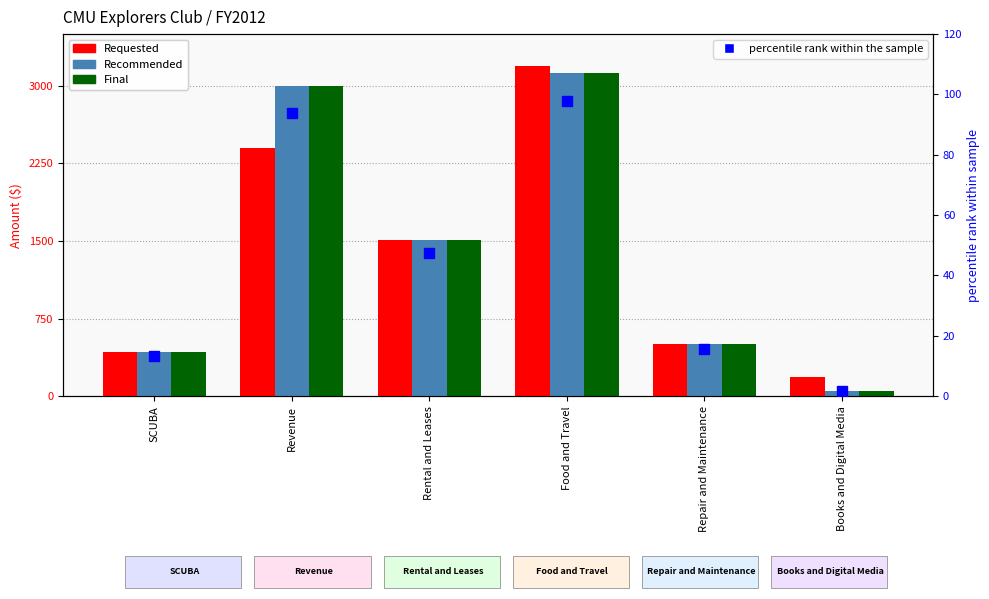

At which label does percentile rank within the sample first exceed 47?

Revenue